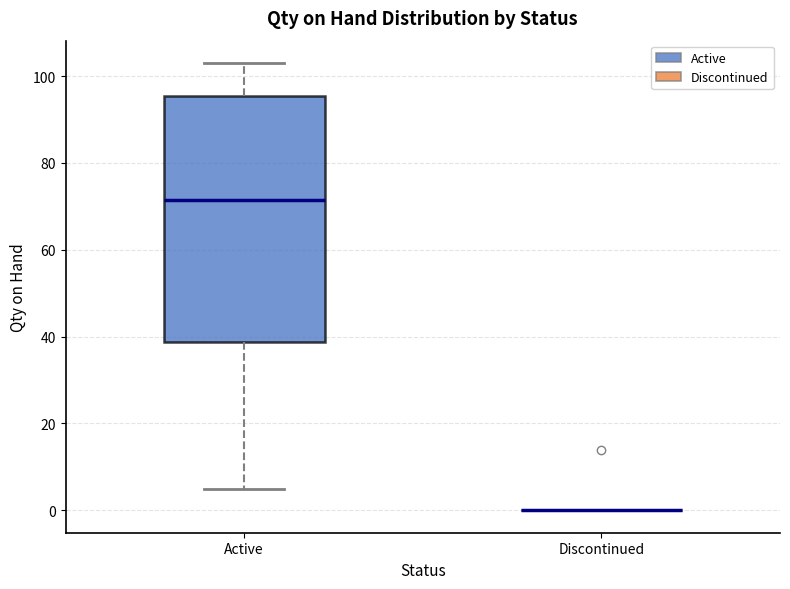

Reading left to right, read every box against the y-axis: the position of its median line, the range the box covers, and the ends of its whiskers. The values are not printed on the chart, so give them approximately, as read against the axis.

Active: median 72, box 38 to 96, whiskers 6 to 104
Discontinued: box collapsed to a line at 0, whiskers 0 to 0